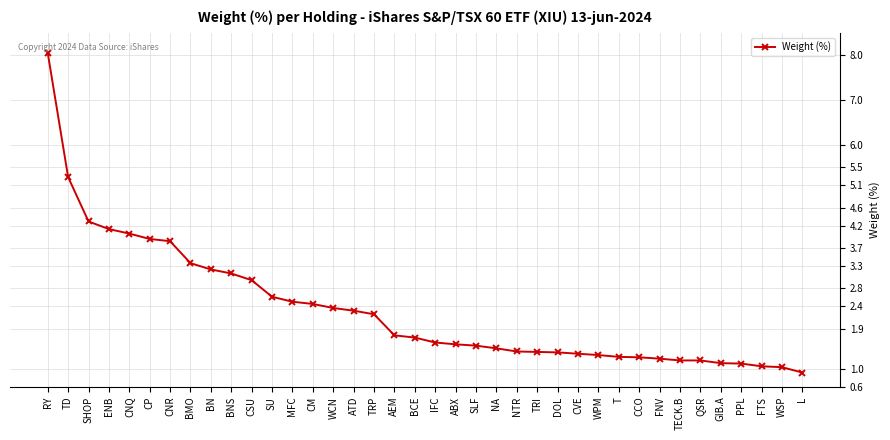

What is the difference between the maximum and minimum values?

7.1